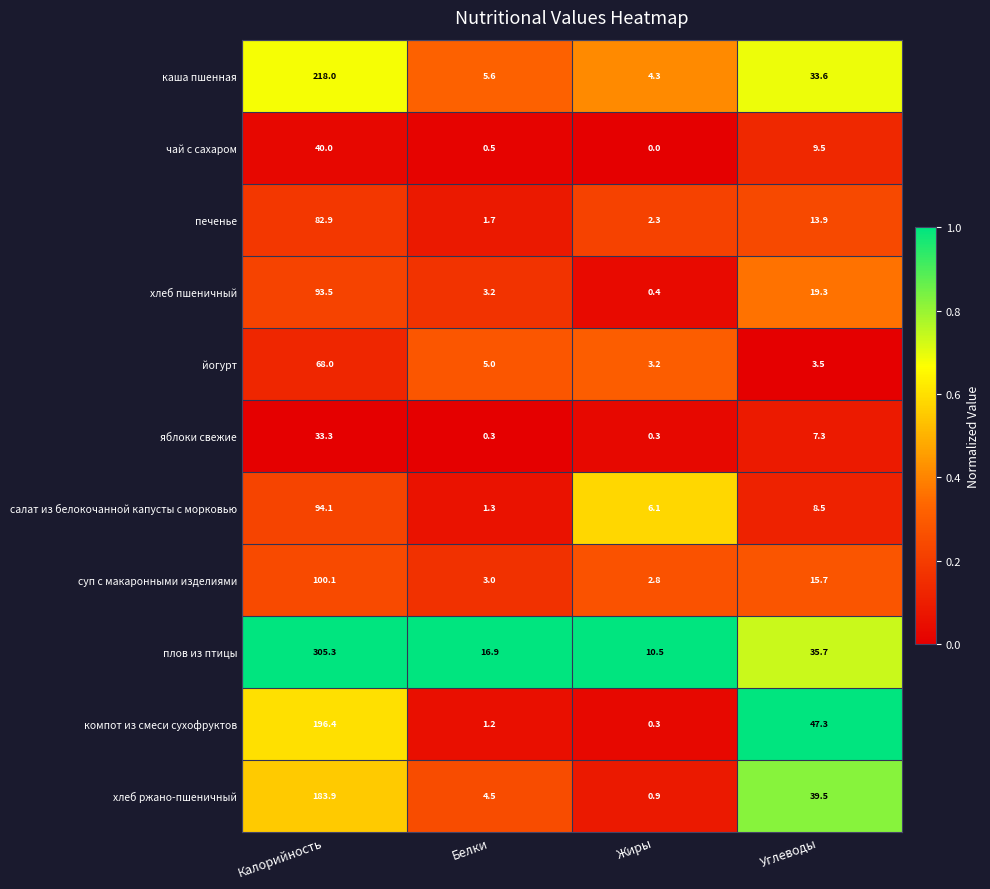

The value of каша пшенная at Углеводы is 33.6. True or false?

True